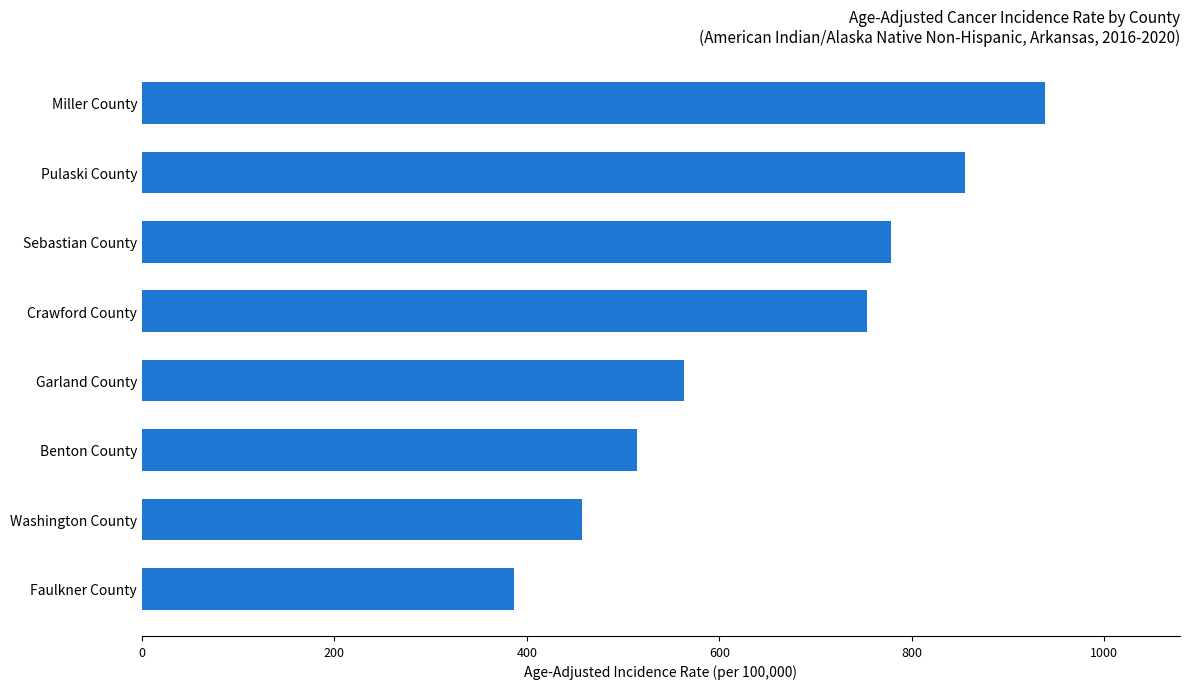

Are the bars grouped side by side (vs. stacked)?

No